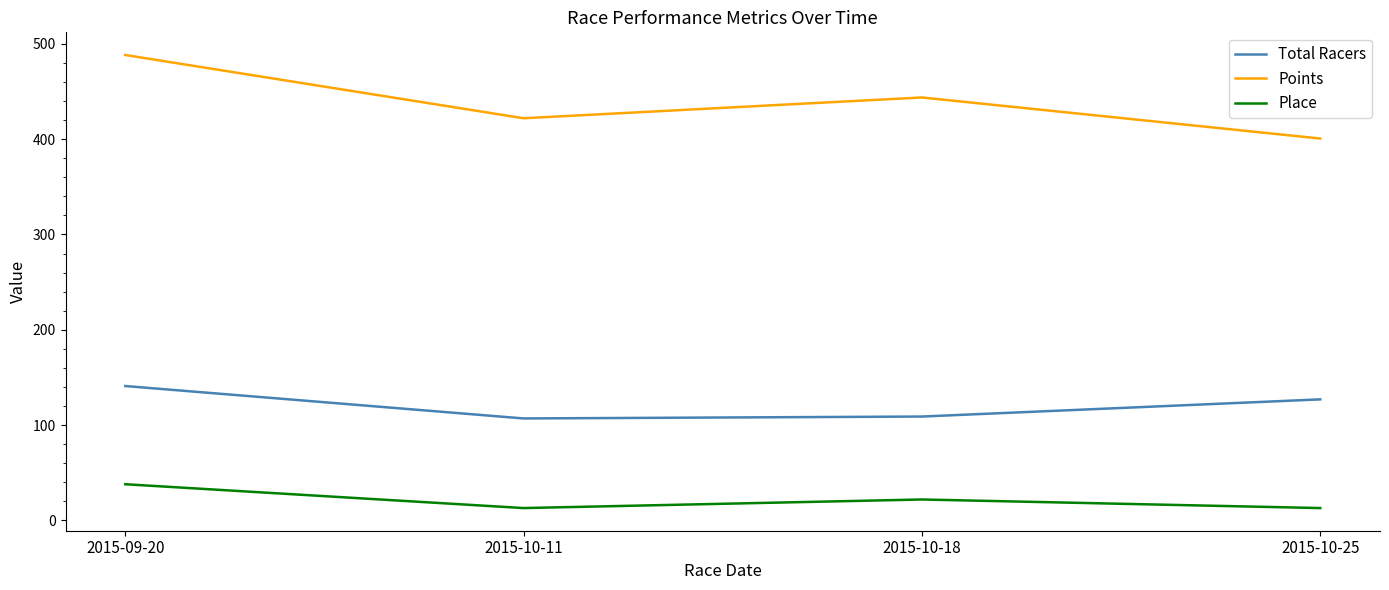

True or false: Total Racers has a value of 141.0 at 2015-09-20.

True